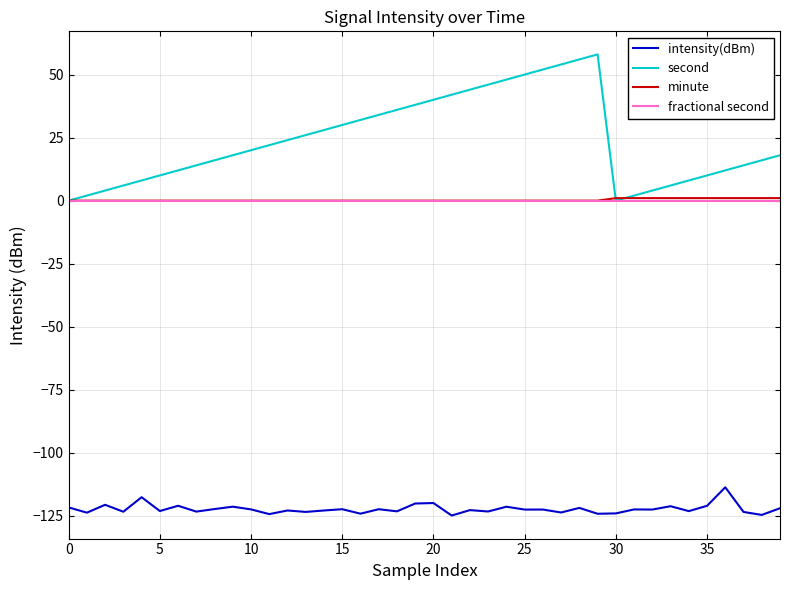

Which series has the largest total across all categories?

second